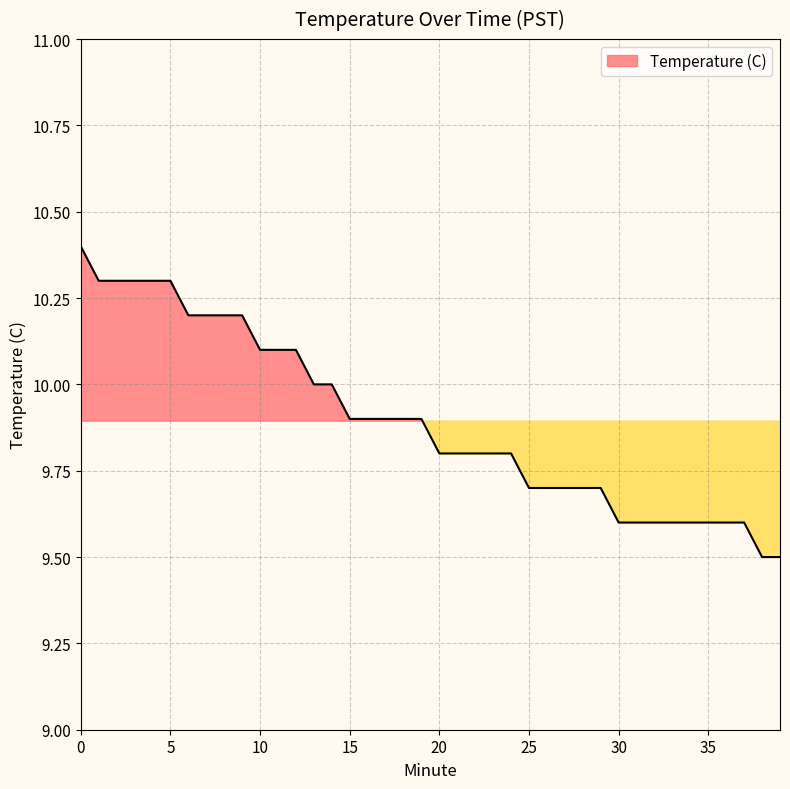

List the labels in order of value, largest first.

0, 1, 2, 3, 4, 5, 6, 7, 8, 9, 10, 11, 12, 13, 14, 15, 16, 17, 18, 19, 20, 21, 22, 23, 24, 25, 26, 27, 28, 29, 30, 31, 32, 33, 34, 35, 36, 37, 38, 39